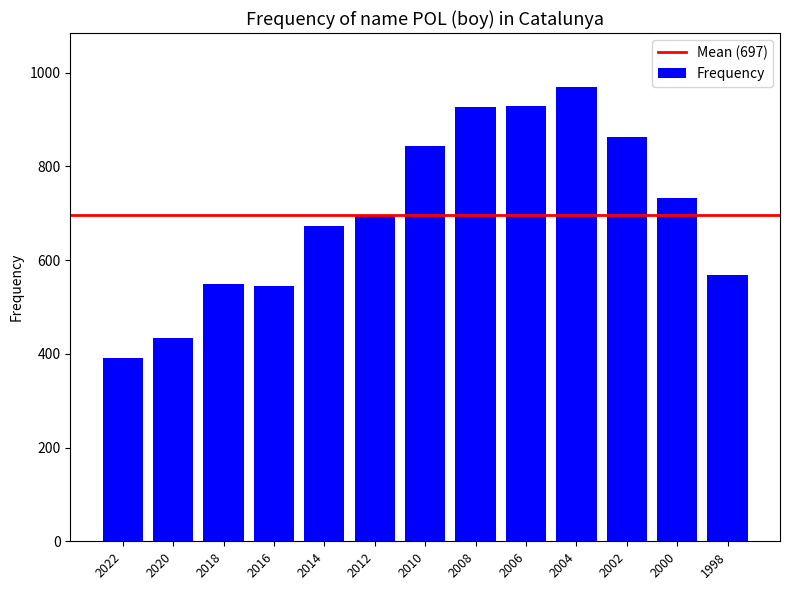

What is the smallest value displayed?

391